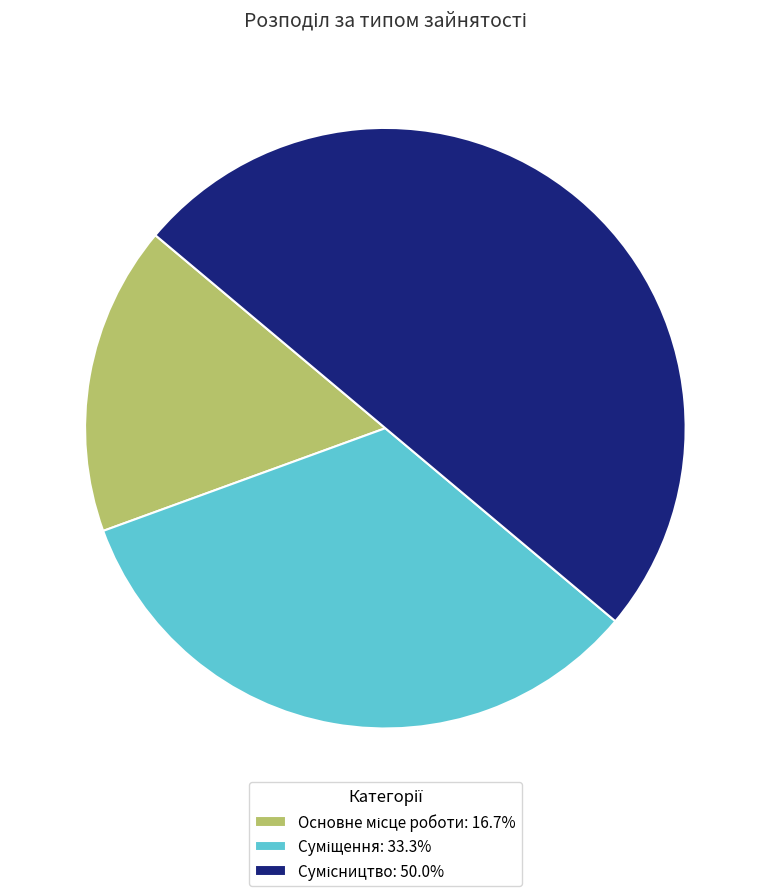

To the nearest percent, what percentage of the pie is Основне місце роботи?

17%